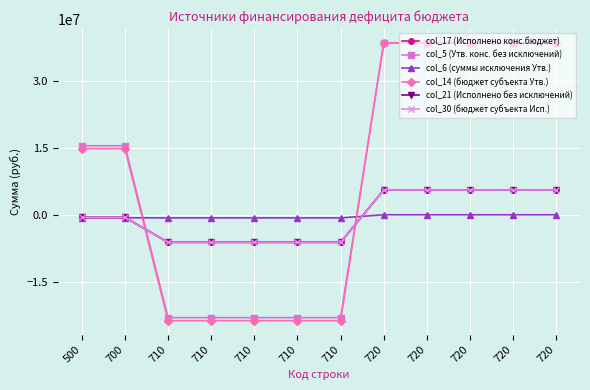

At which category is the sum across all series the highest?

720